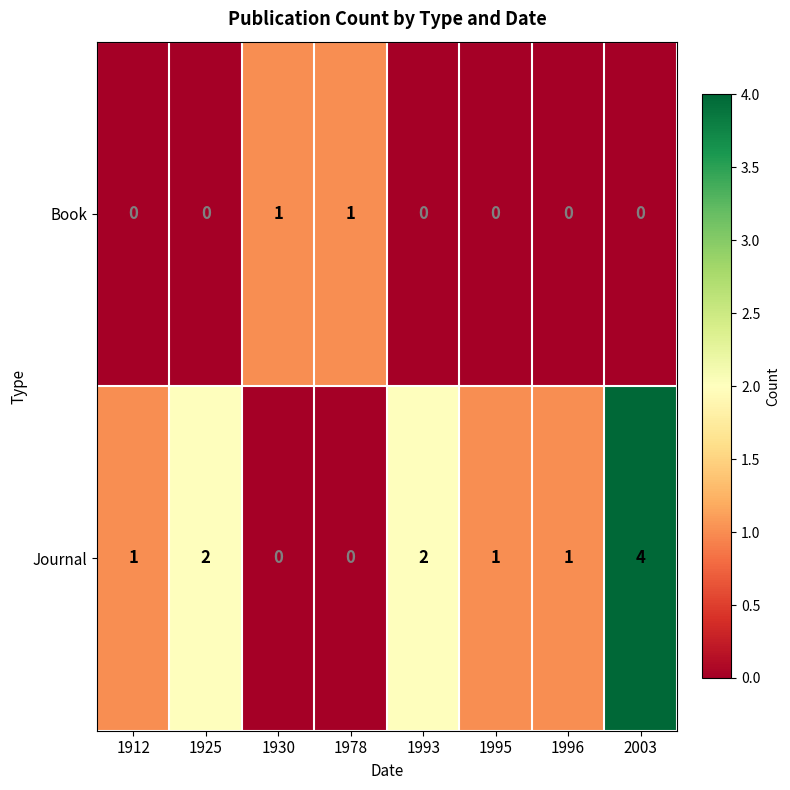

At which category is the sum across all series the highest?

2003